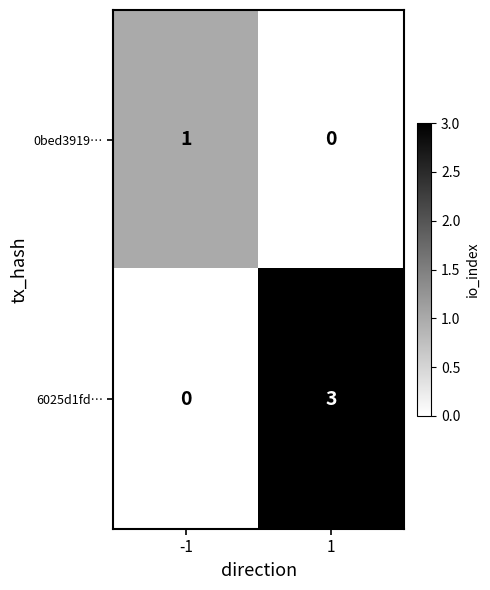

What is the total value across all series at -1?

1